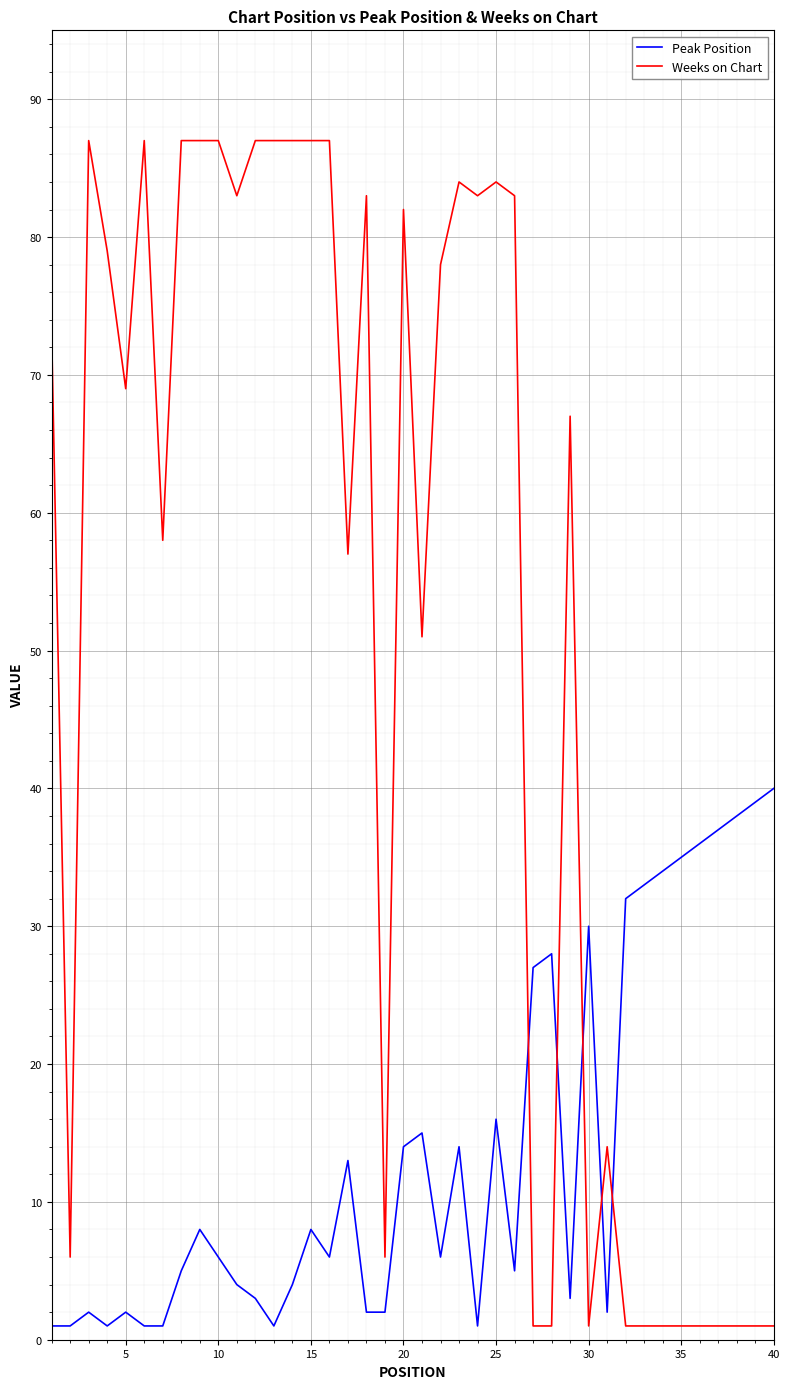

Which series ends up on top after the final intersection of Weeks on Chart and Peak Position?

Peak Position